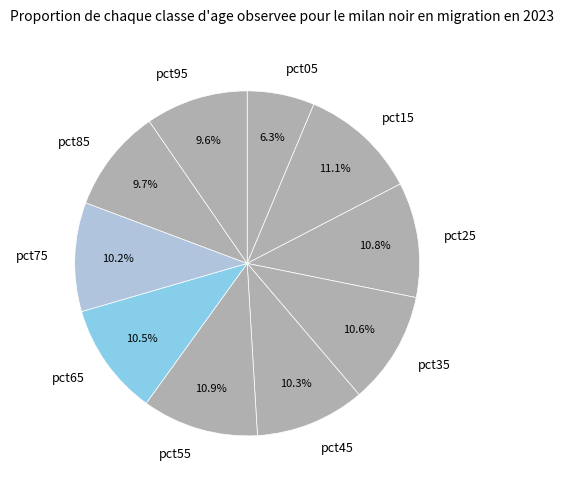

To the nearest percent, what is the average slice percentage?

10%